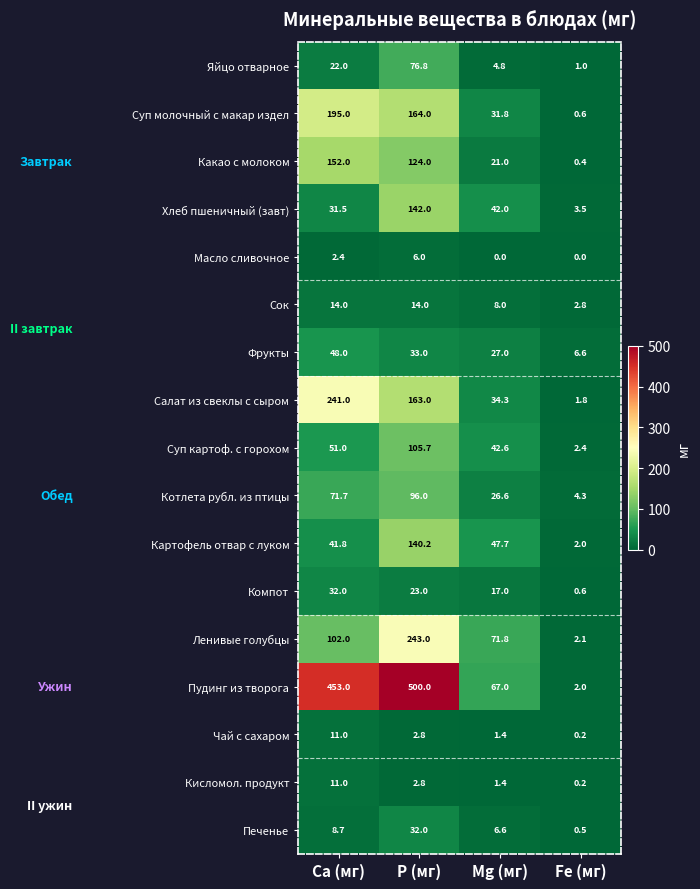

True or false: Пудинг из творога has a value of 823.4 at P (мг).

False